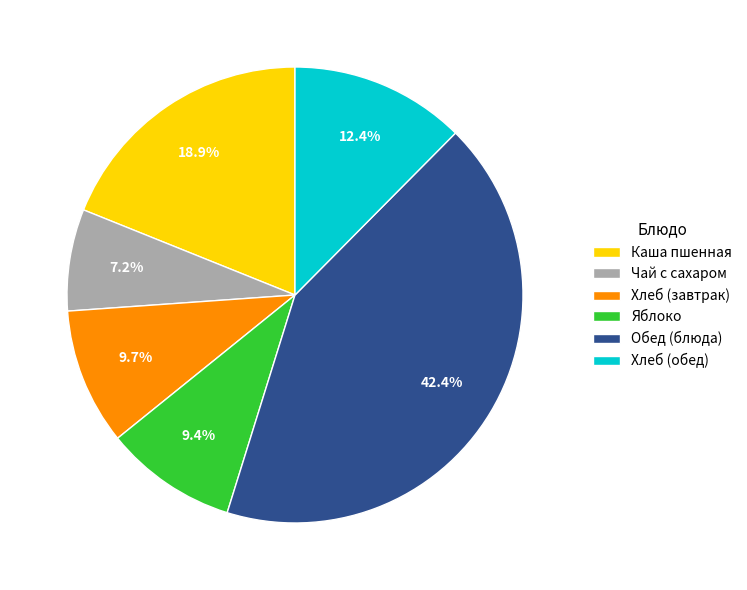

Is there a majority slice in this chart?

No